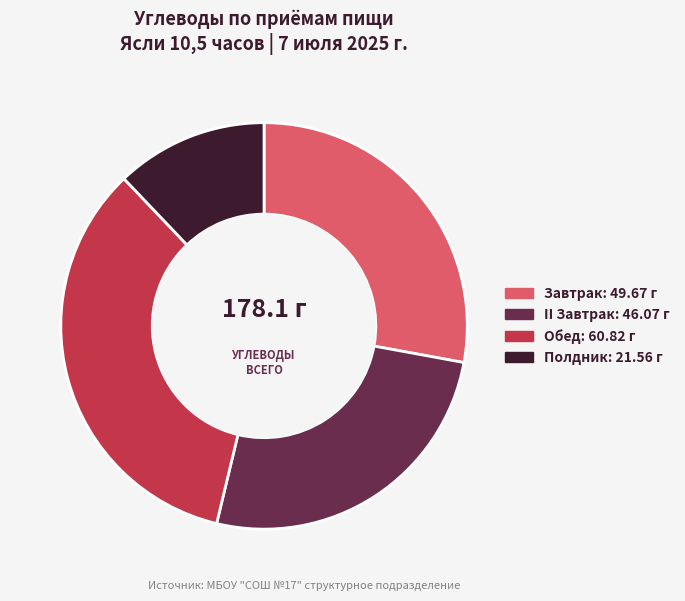

Combined, do Завтрак and Полдник account for over 50%?

No